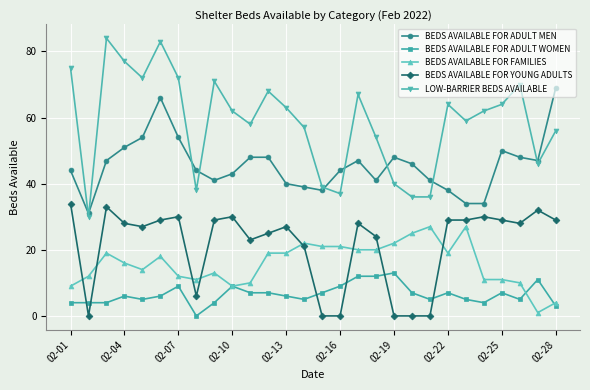

True or false: BEDS AVAILABLE FOR FAMILIES has more than 2 points higher than both neighbors.

True